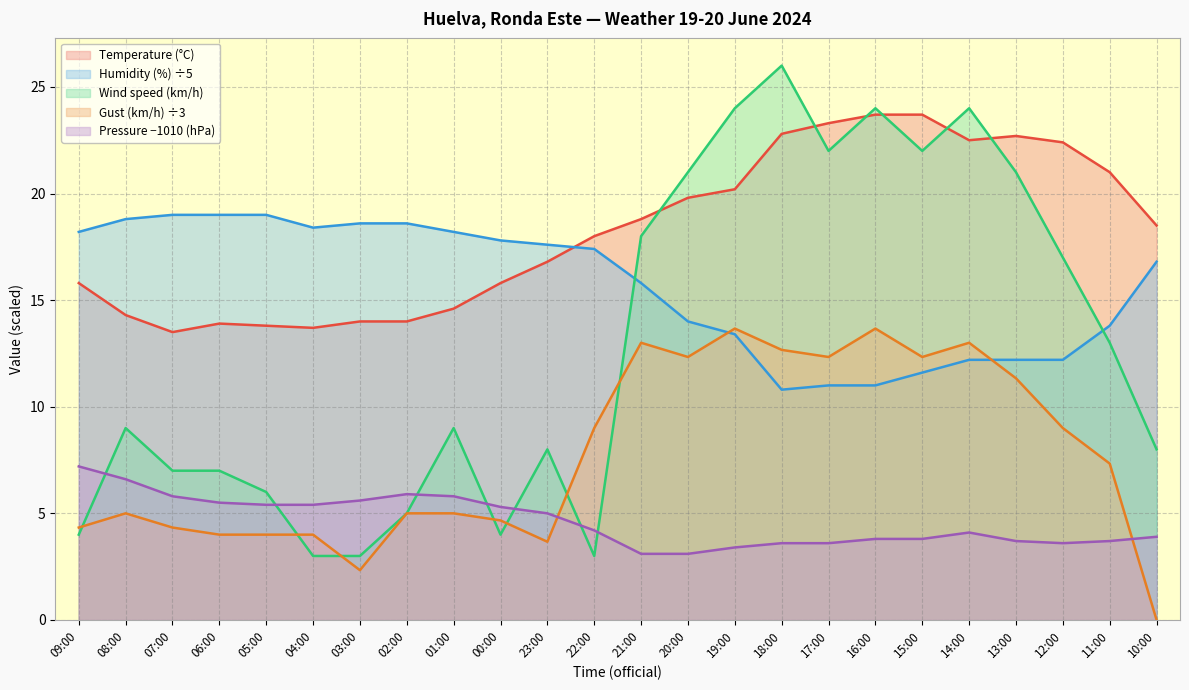

What is the label of the 3rd point from the right?

12:00